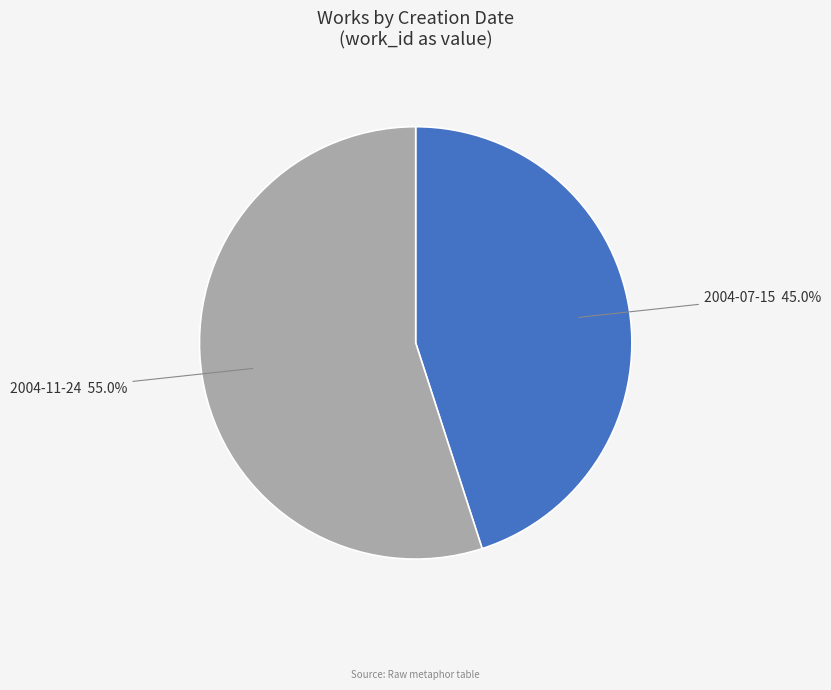

How many slices are in this pie chart?

2